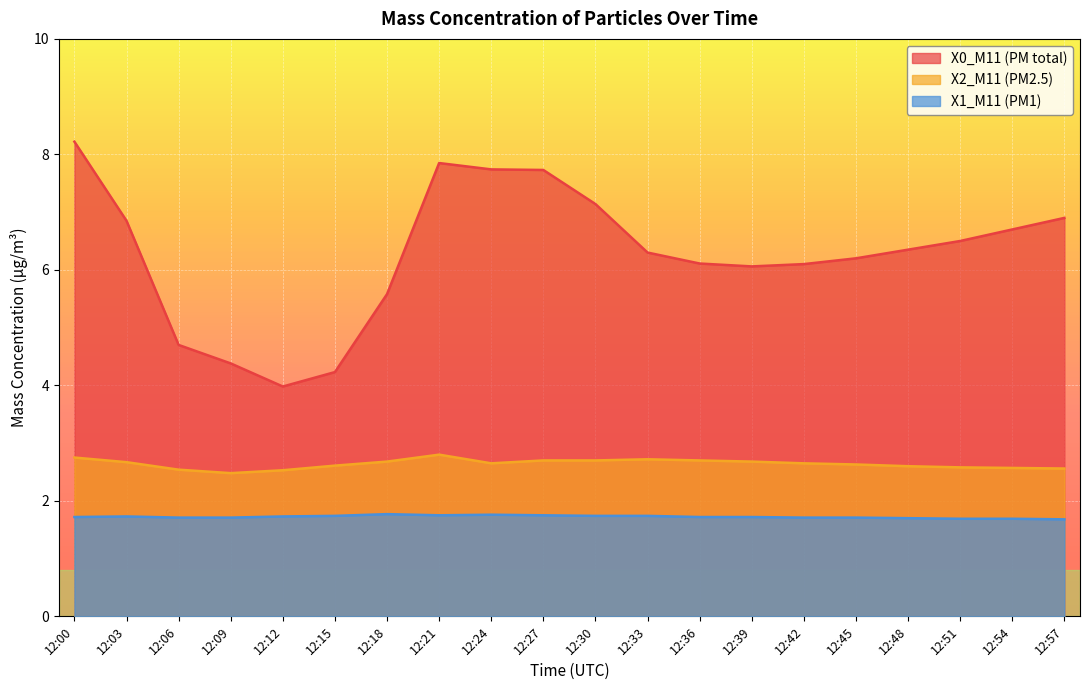

At which label does X2_M11 (PM2.5) reach its minimum?

12:09